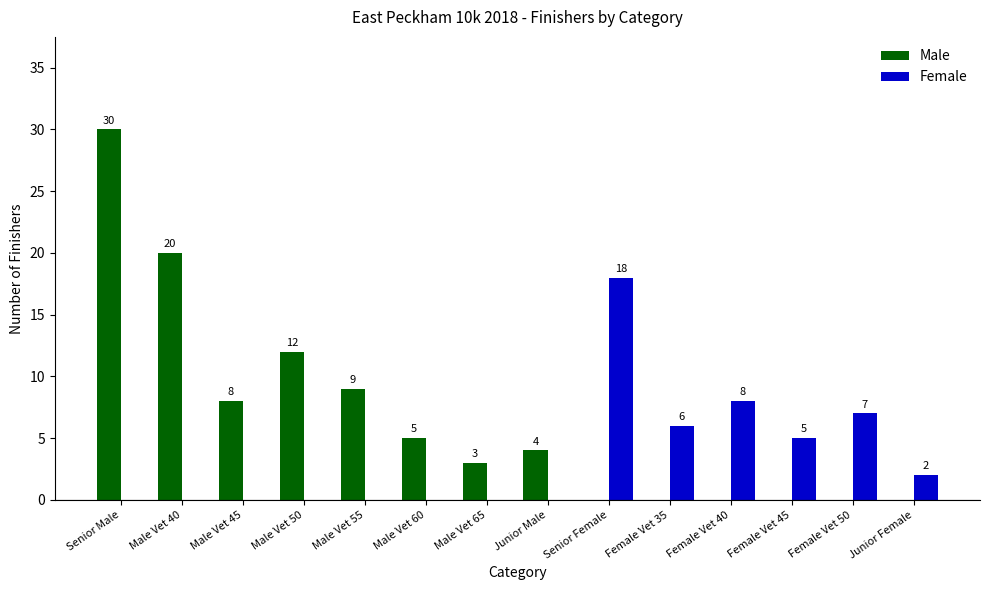

Is it true that Female equals 0 at Male Vet 50?

True